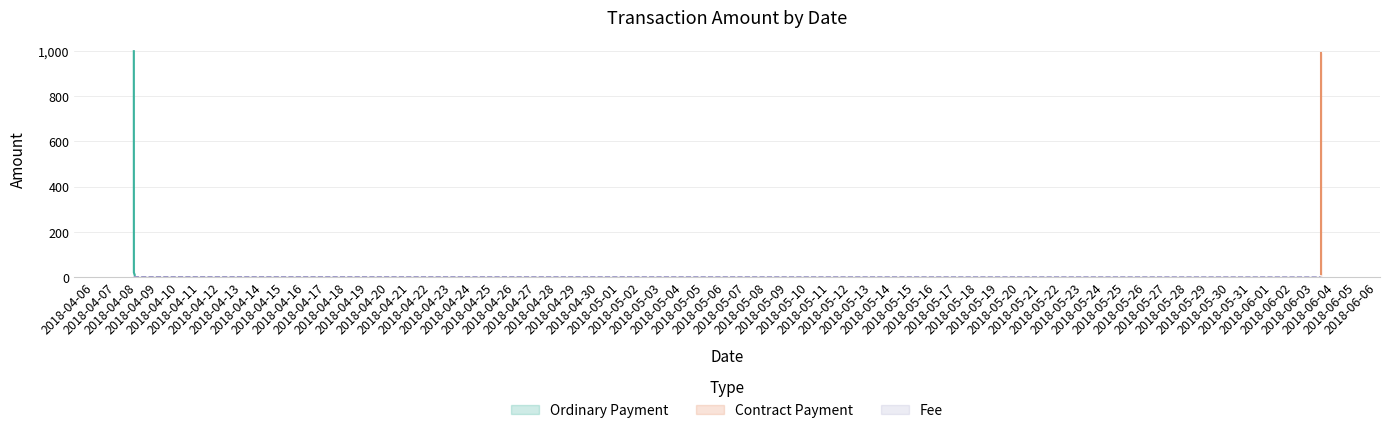

True or false: Amount has more than 2 interior local peaks.

False